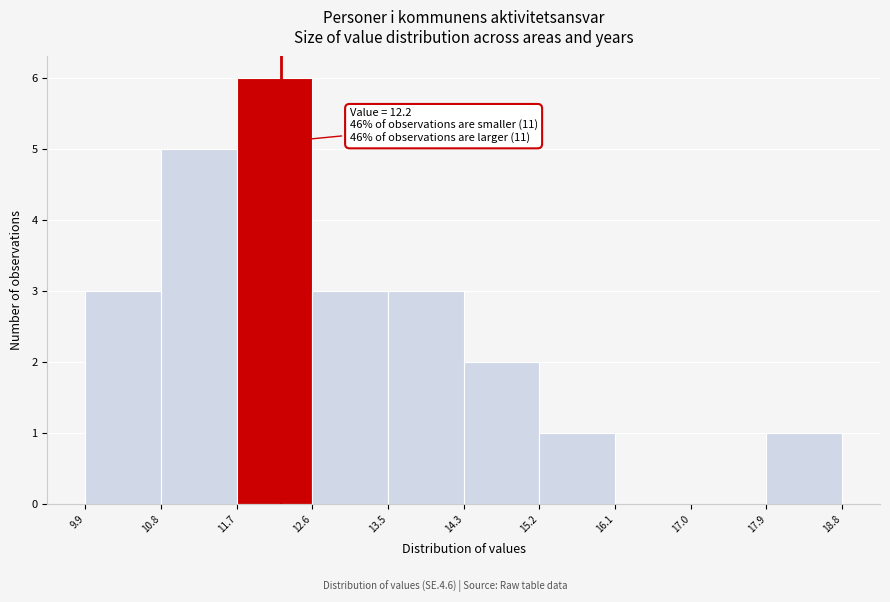

Which range on the x-axis has the tallest bar?

11.7 to 12.6